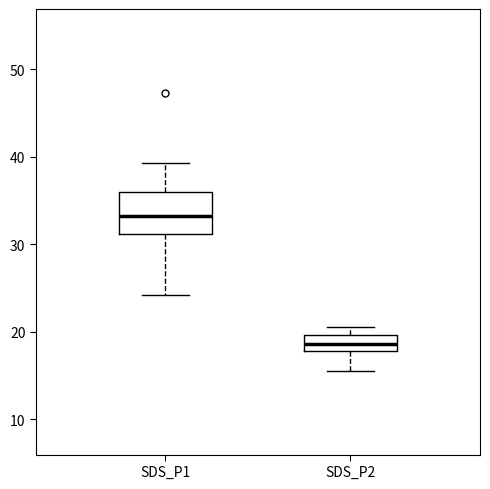

Which box is the tallest, from its lower edge to its upper edge?

SDS_P1